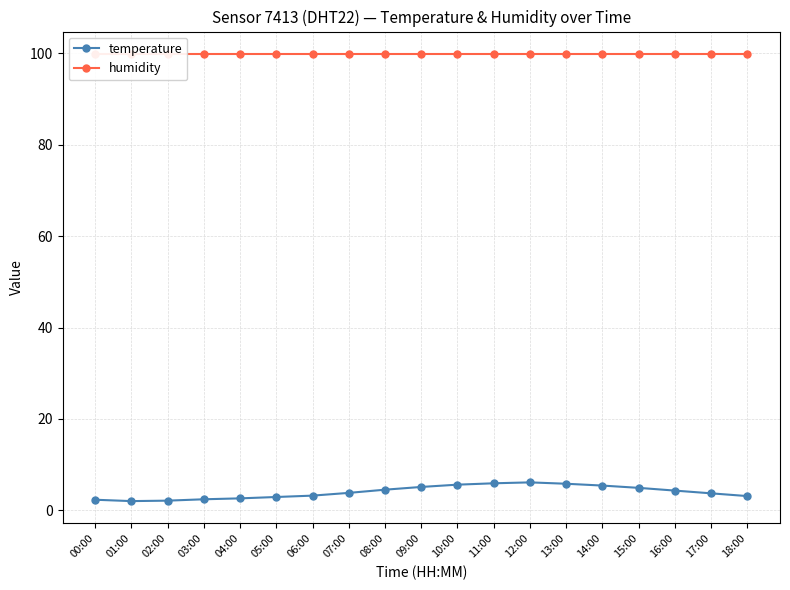

What is the label of the 14th point from the left?

13:00